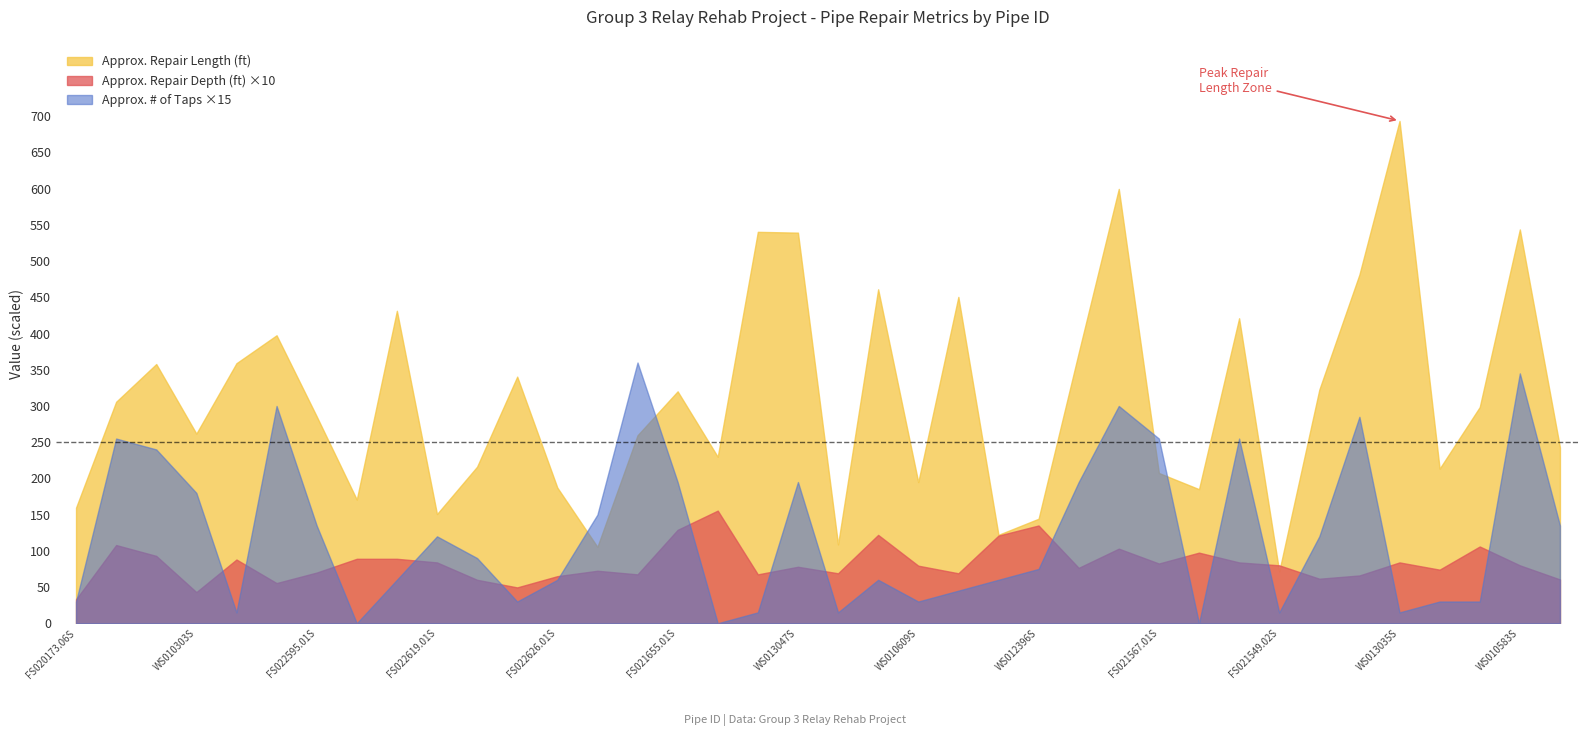

Which series has the largest total across all categories?

Approx. Repair Length (ft)